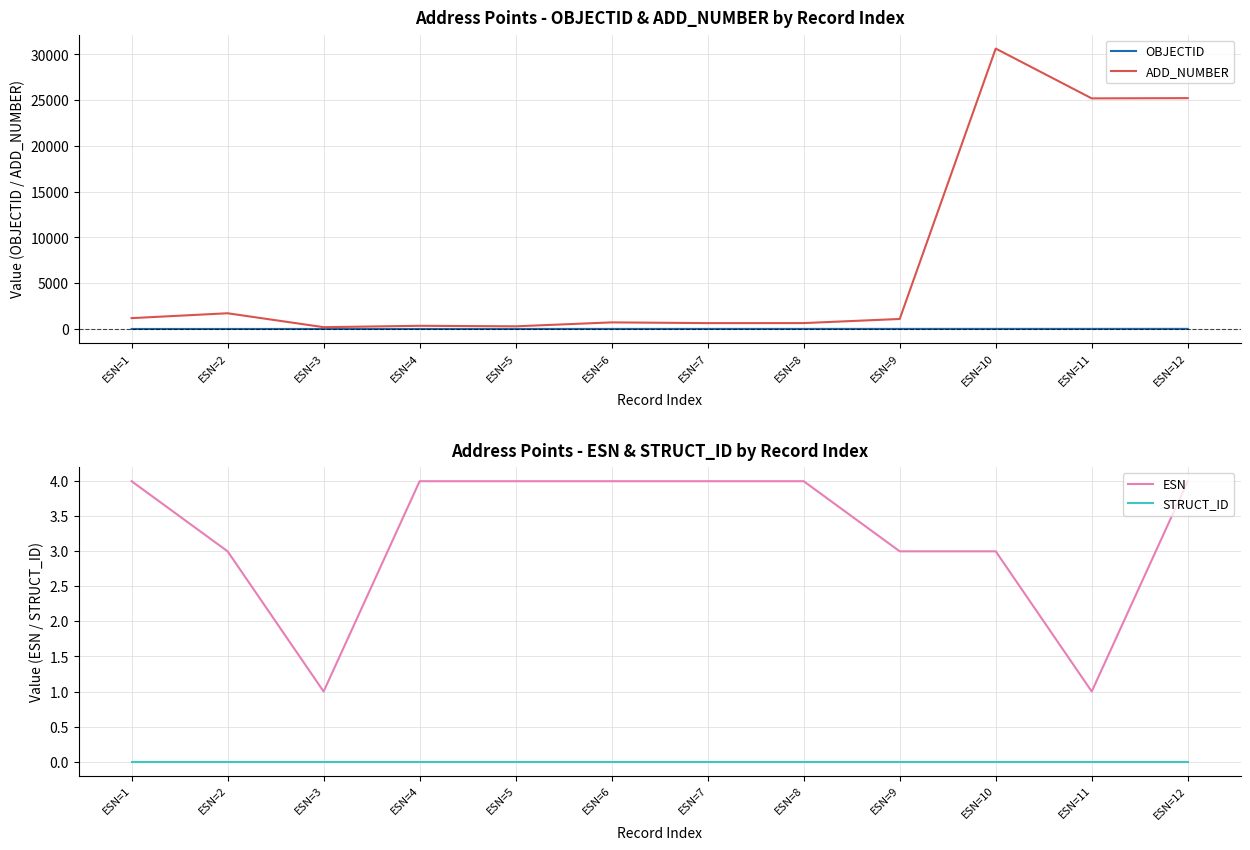

What is the total value across all series at ESN=8?

658